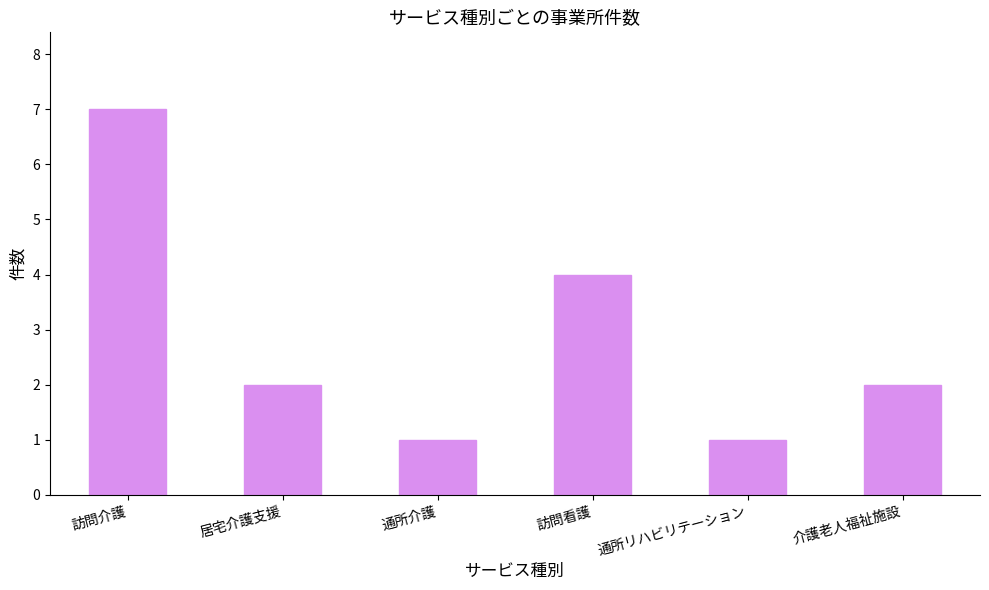

How many categories are shown in the chart?

6